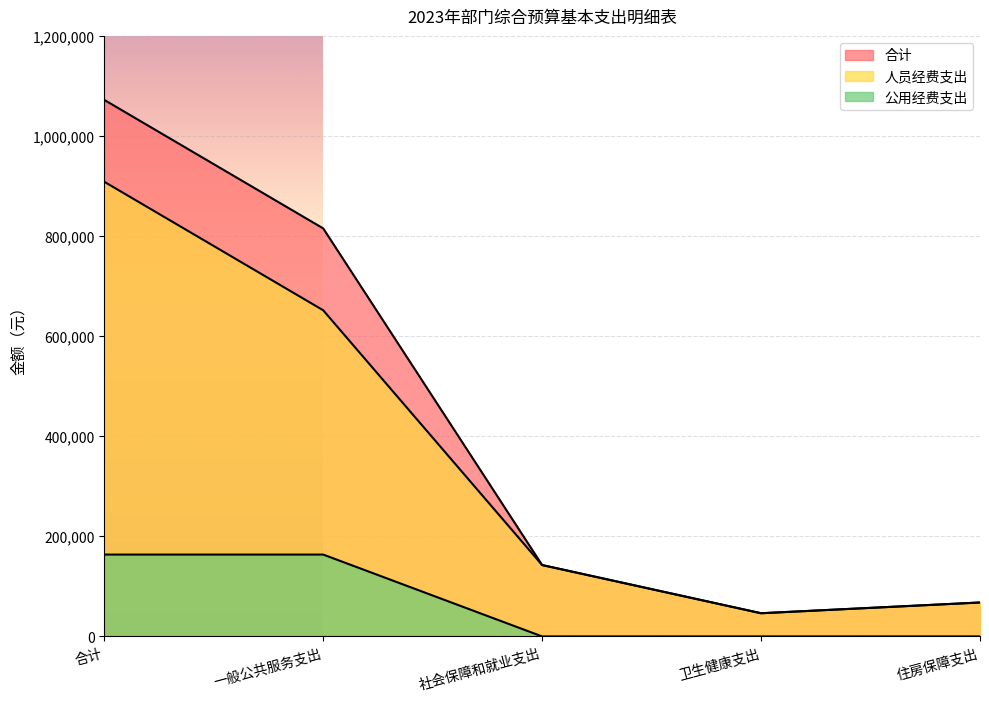

Rank the series at 合计 from lowest to highest value.

公用经费支出, 人员经费支出, 合计